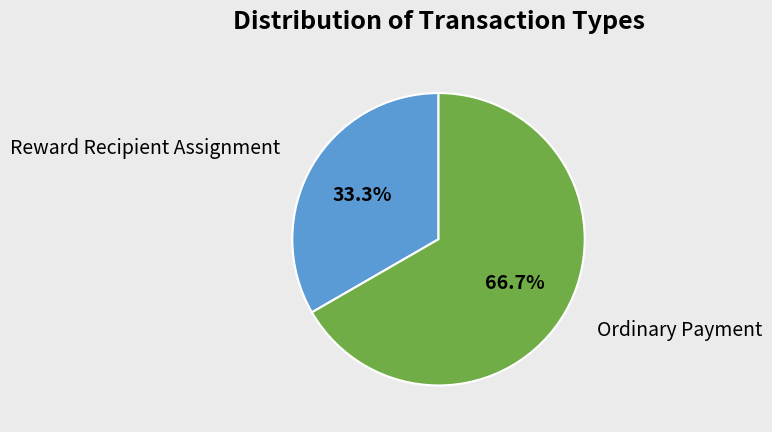

To the nearest percent, what is the difference between the largest and smallest slice percentages?

33%